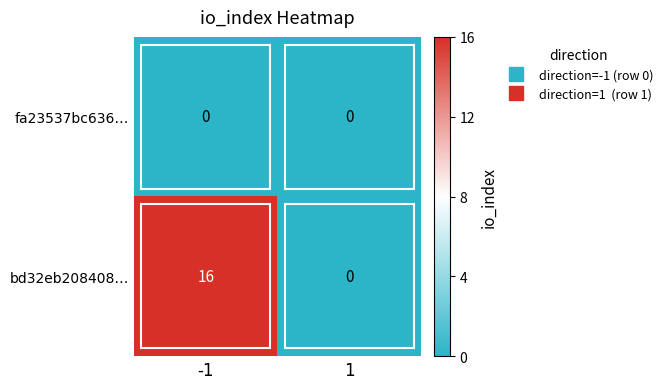

True or false: bd32eb208408… has a value of 6 at -1.

False